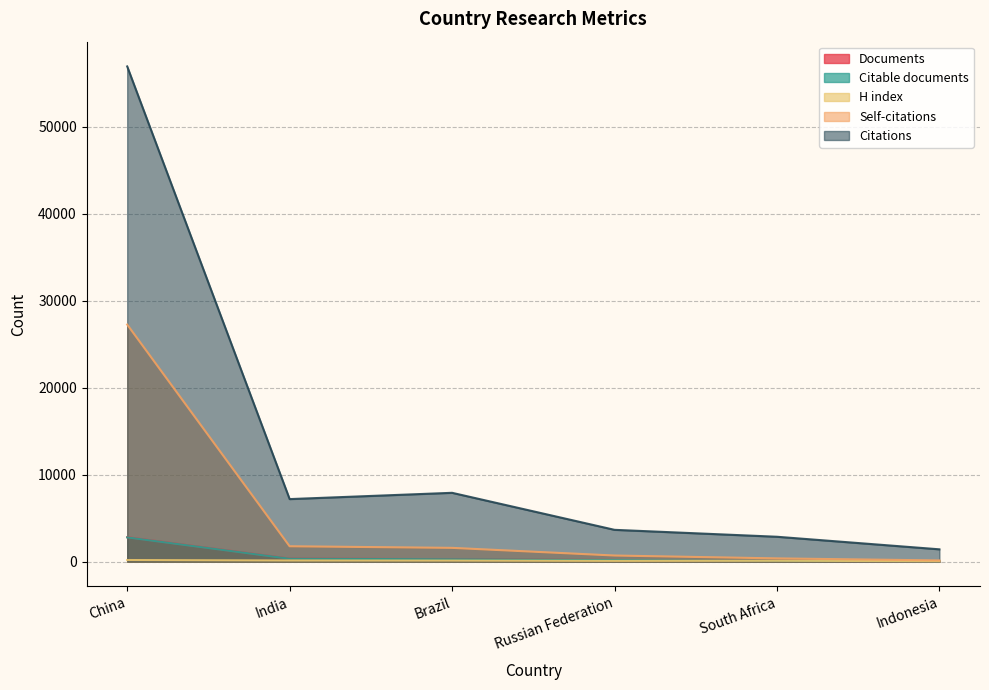

What are all the series names shown in the legend?

Documents, Citable documents, H index, Self-citations, Citations